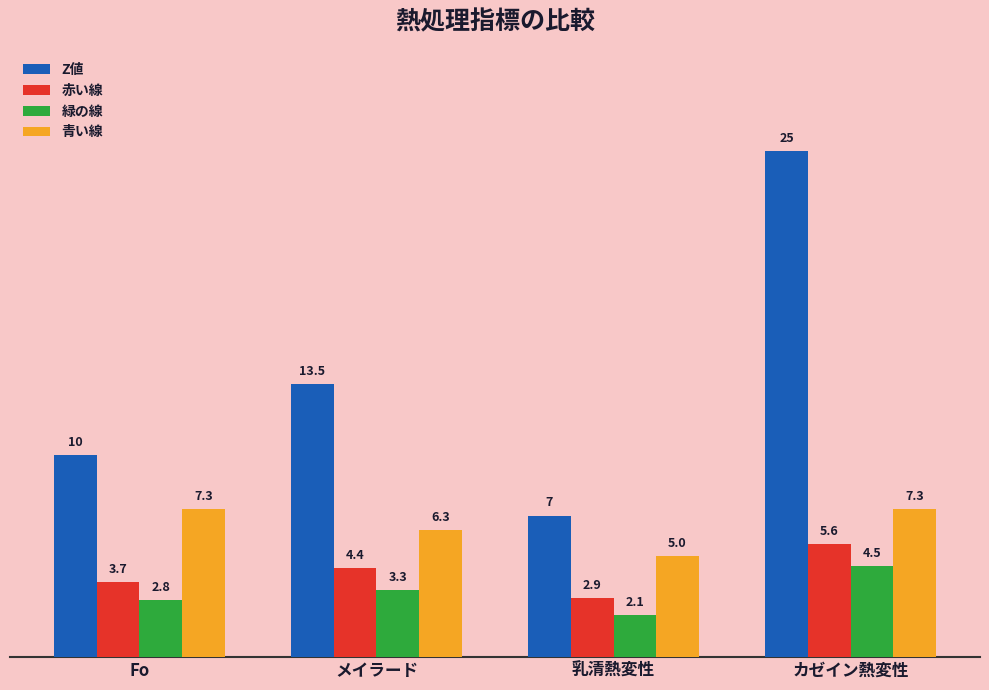

What position from the right is 乳清熱変性?

2